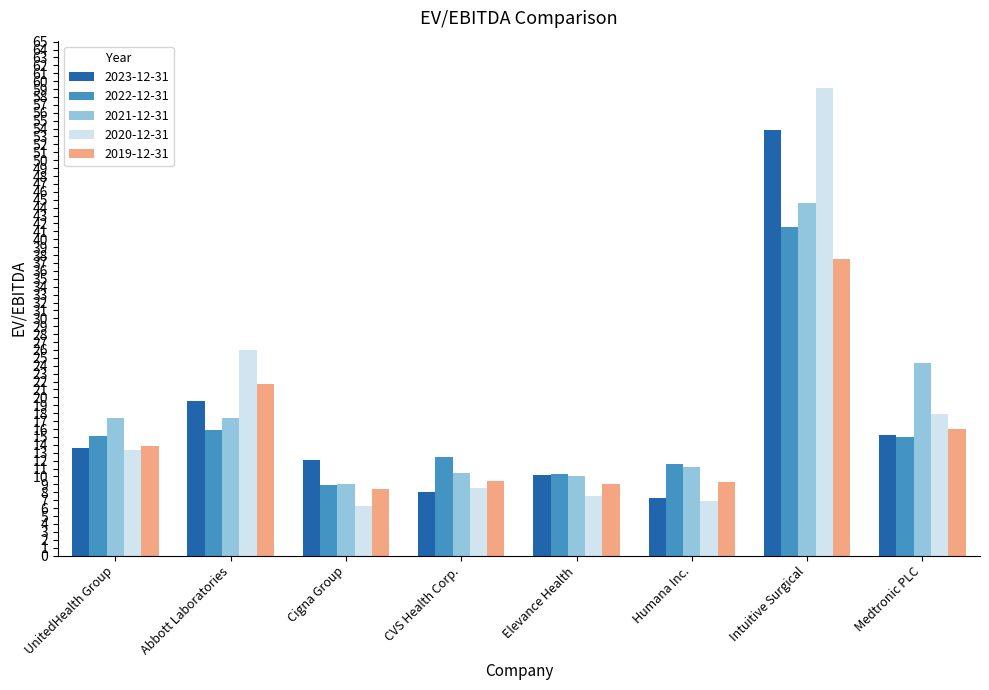

The value of 2022-12-31 at Elevance Health is 10.3. True or false?

True